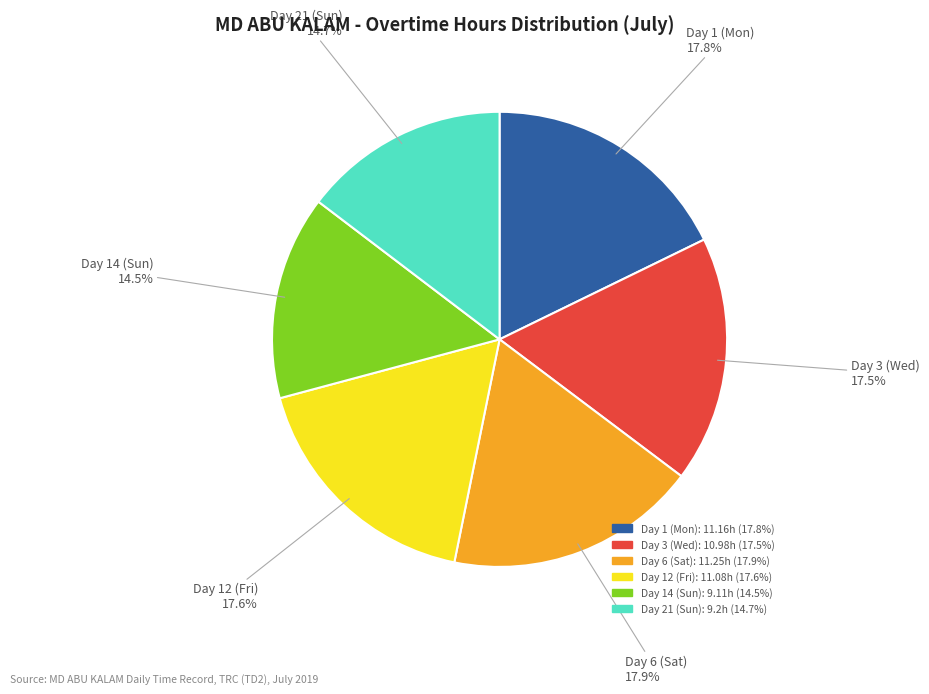

Approximately how many times larger is the value at Day 21 (Sun) compared to Day 14 (Sun)?

1.0